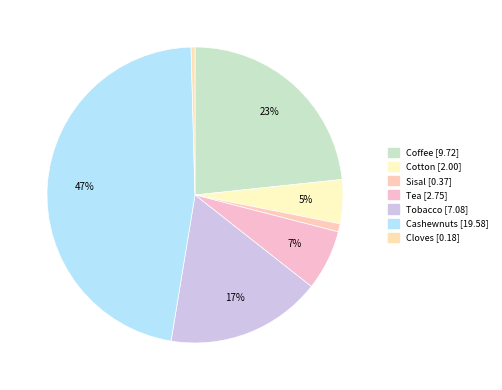

Count the number of slices in the pie.

7